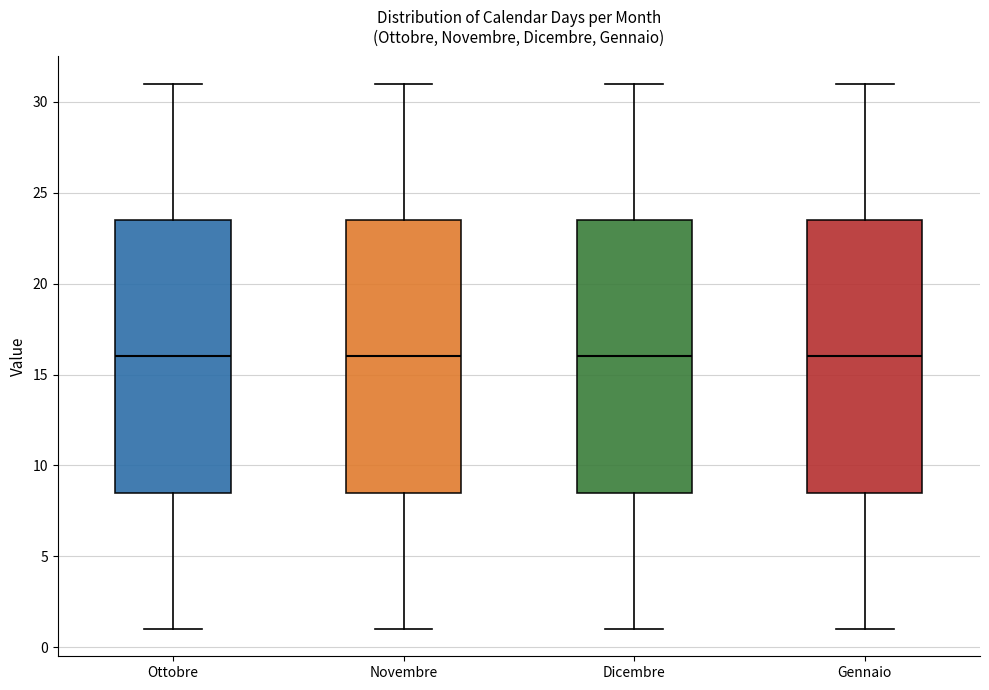

Reading left to right, transcribe this box plot: for each box, give where its median line is, the range the box spans, and where its two whiskers end, as read against the y-axis. The values are not printed on the chart, so give them approximately, as read against the axis.

Ottobre: median 16.0, box 8.5 to 23.5, whiskers 1.0 to 31.0
Novembre: median 16.0, box 8.5 to 23.5, whiskers 1.0 to 31.0
Dicembre: median 16.0, box 8.5 to 23.5, whiskers 1.0 to 31.0
Gennaio: median 16.0, box 8.5 to 23.5, whiskers 1.0 to 31.0